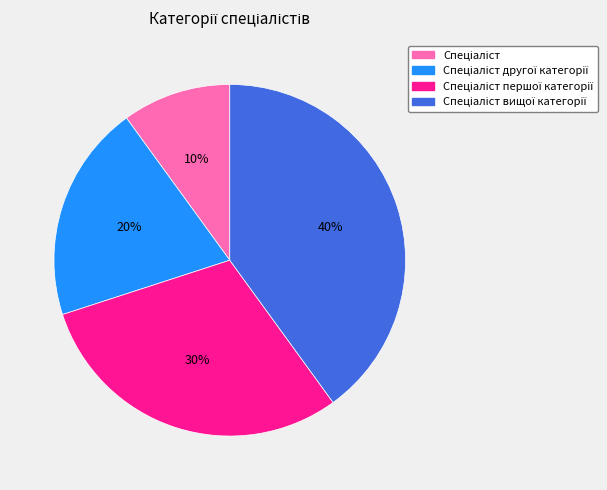

To the nearest percent, what is the average slice percentage?

25%